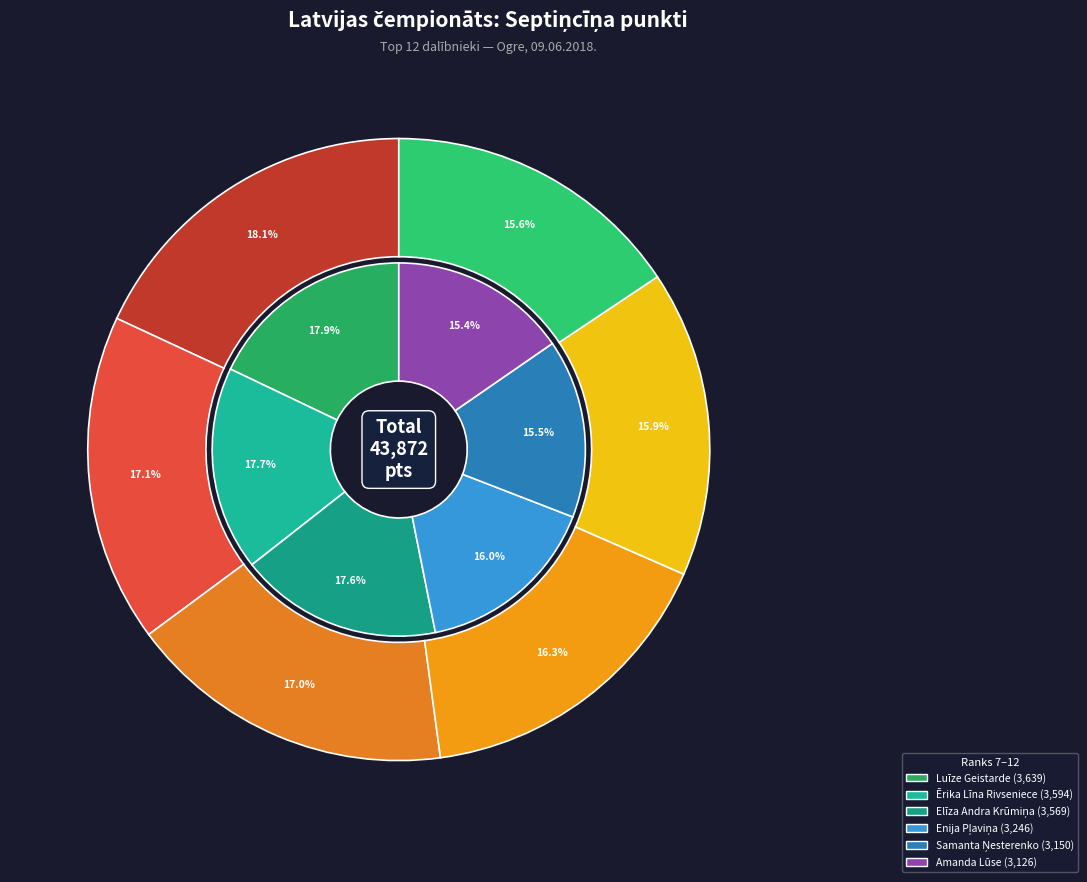

Which category has the smallest portion of the pie?

Amanda Lūse